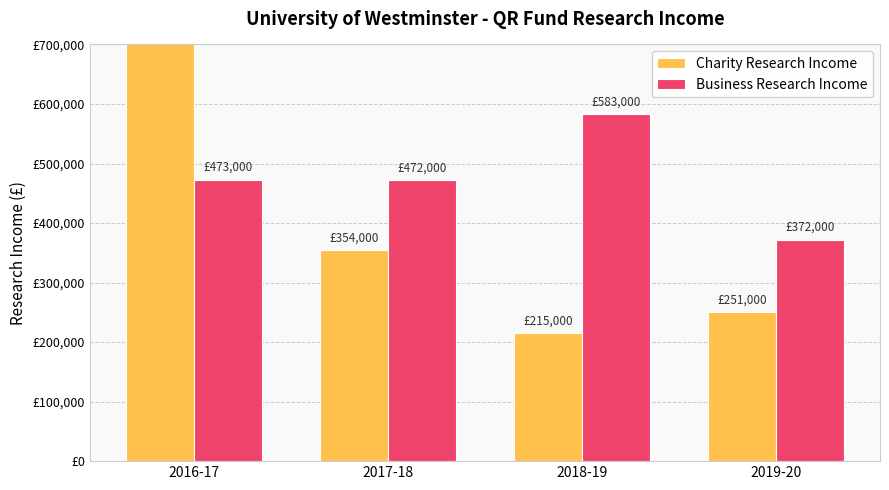

What is the approximate value of Business Research Income at 2017-18?

472000